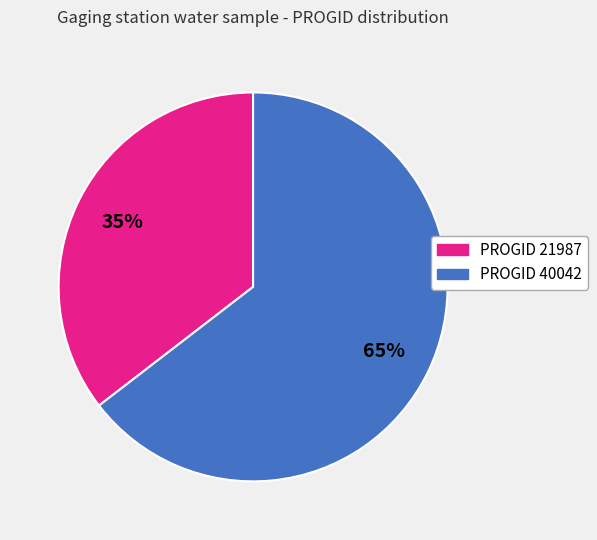

Which slice is the smallest?

PROGID 21987